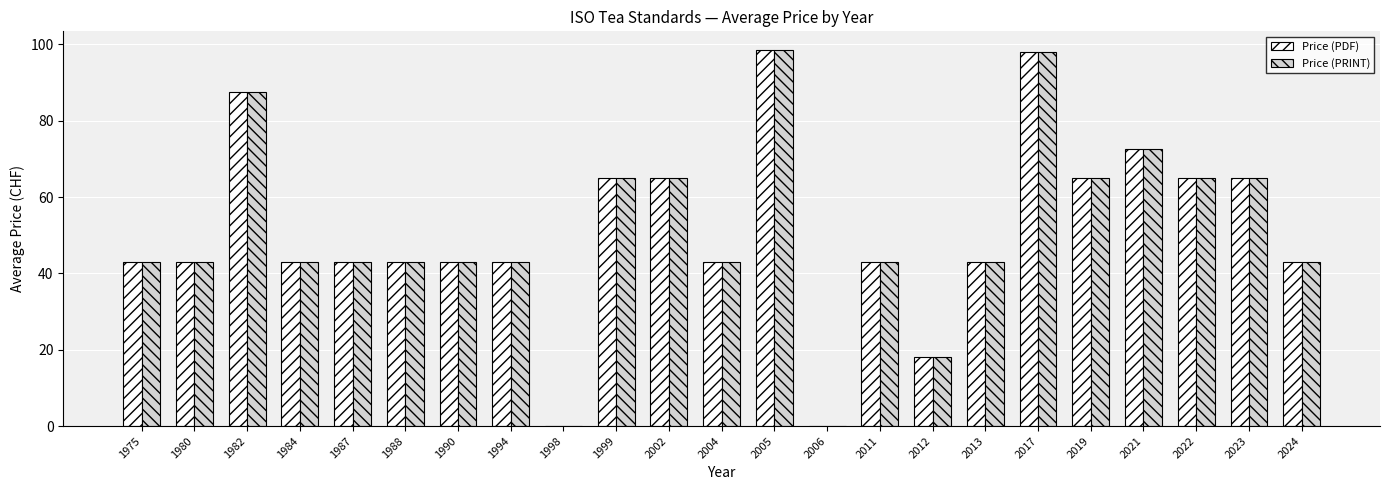

Is it true that Price (PDF) equals 98.0 at 2017?

True